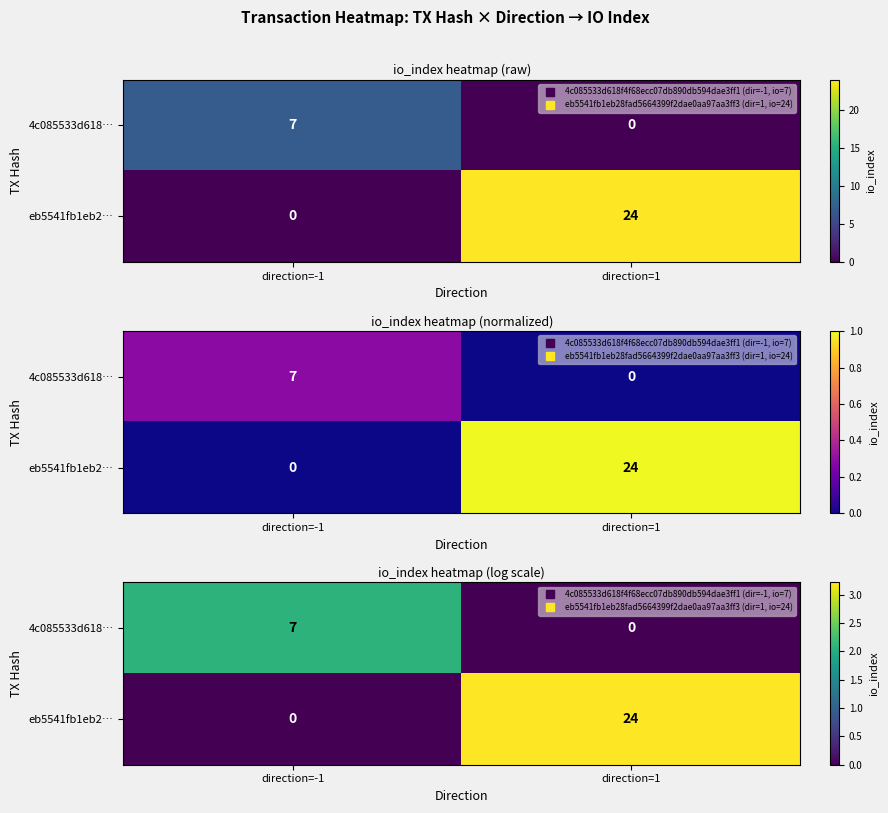

The eb5541fb1eb2… series shows 0.8 at direction=1. True or false?

False